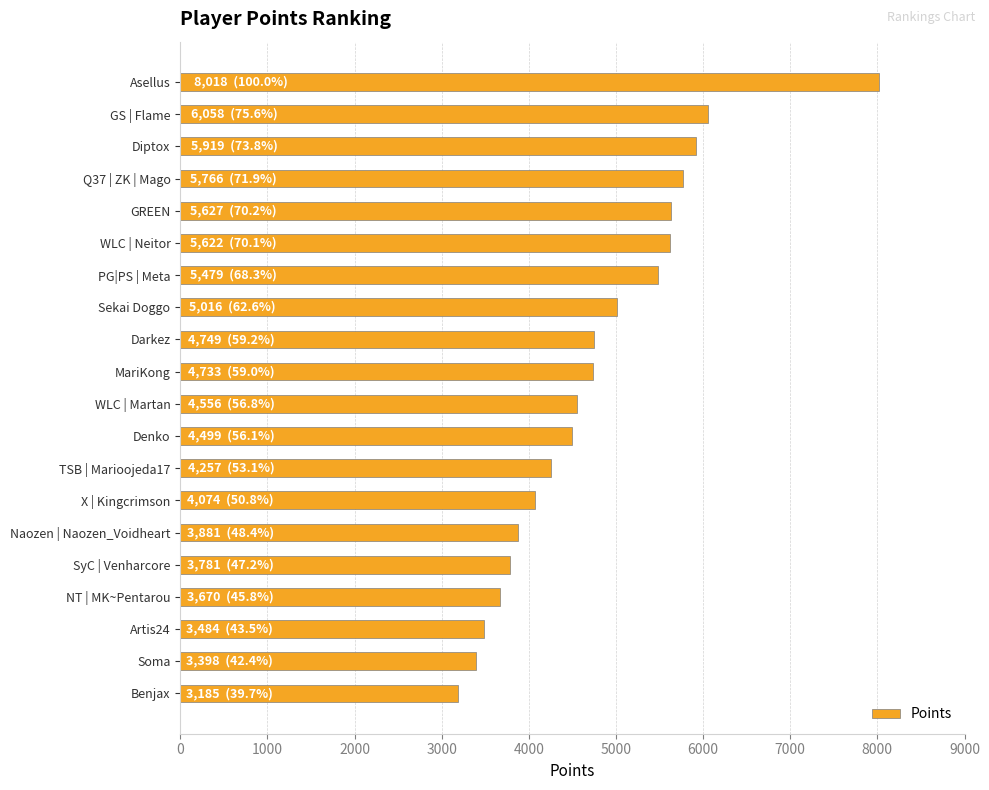

What is the difference between the maximum and second lowest values?

4620